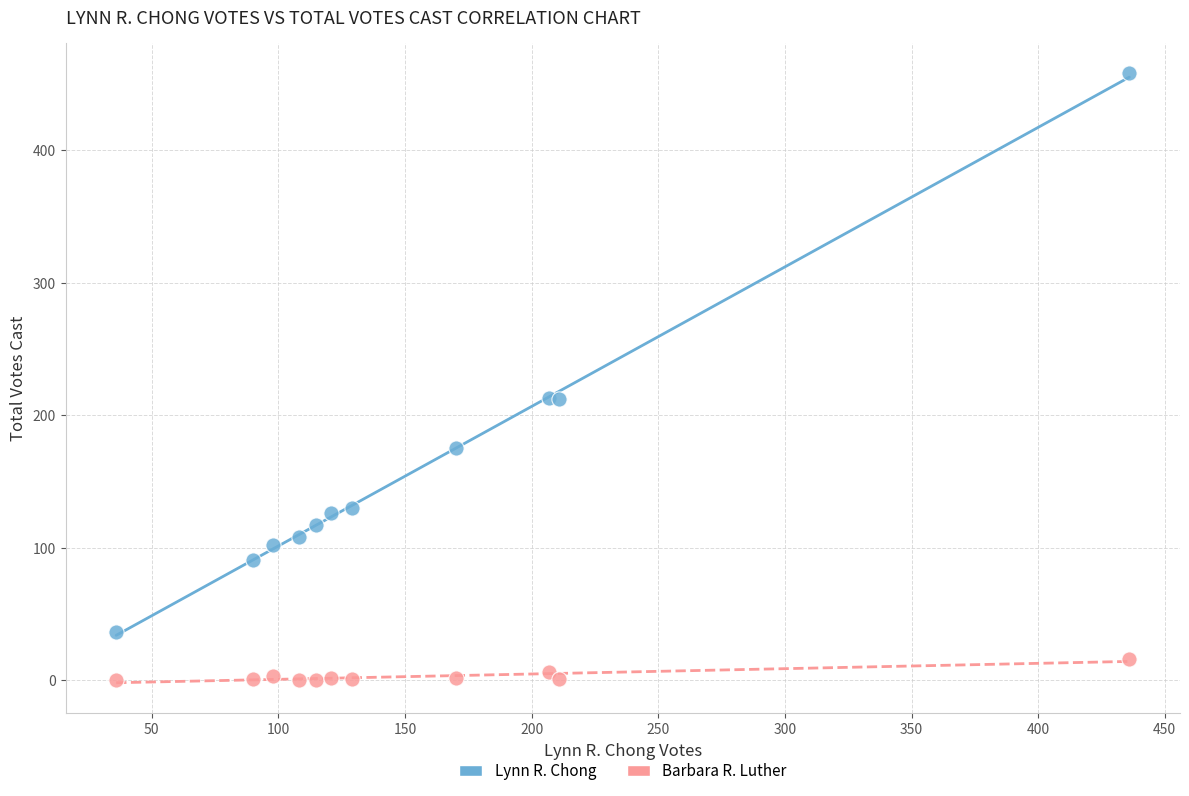

Which series reaches the minimum Y coordinate?

Barbara R. Luther